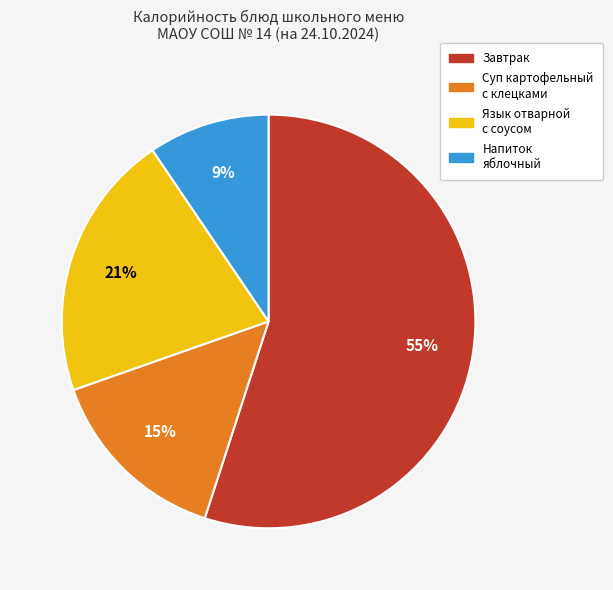

To the nearest percent, what is the difference between the largest and smallest slice percentages?

46%